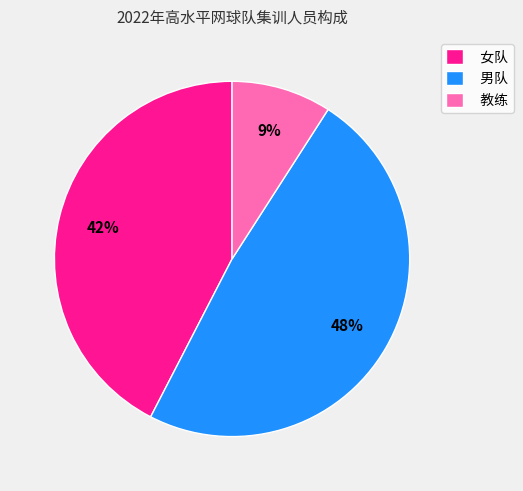

Rank the categories by value from lowest to highest.

教练, 女队, 男队